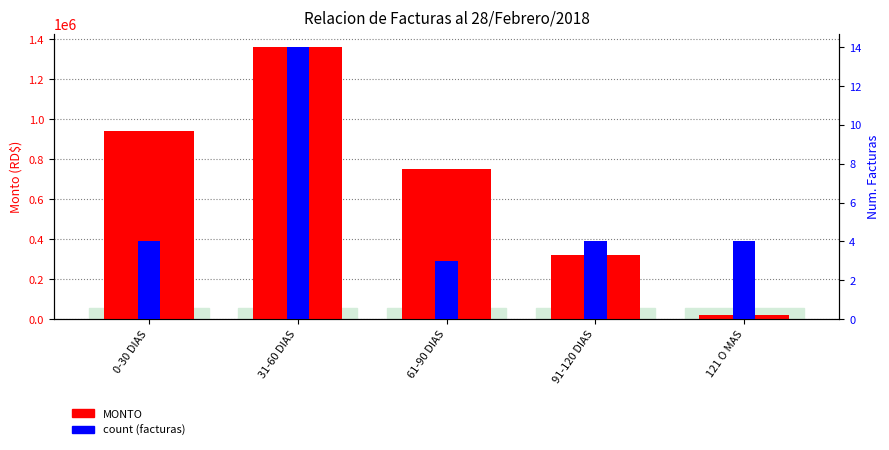

Which series changed the most between 31-60 DIAS and 61-90 DIAS?

MONTO